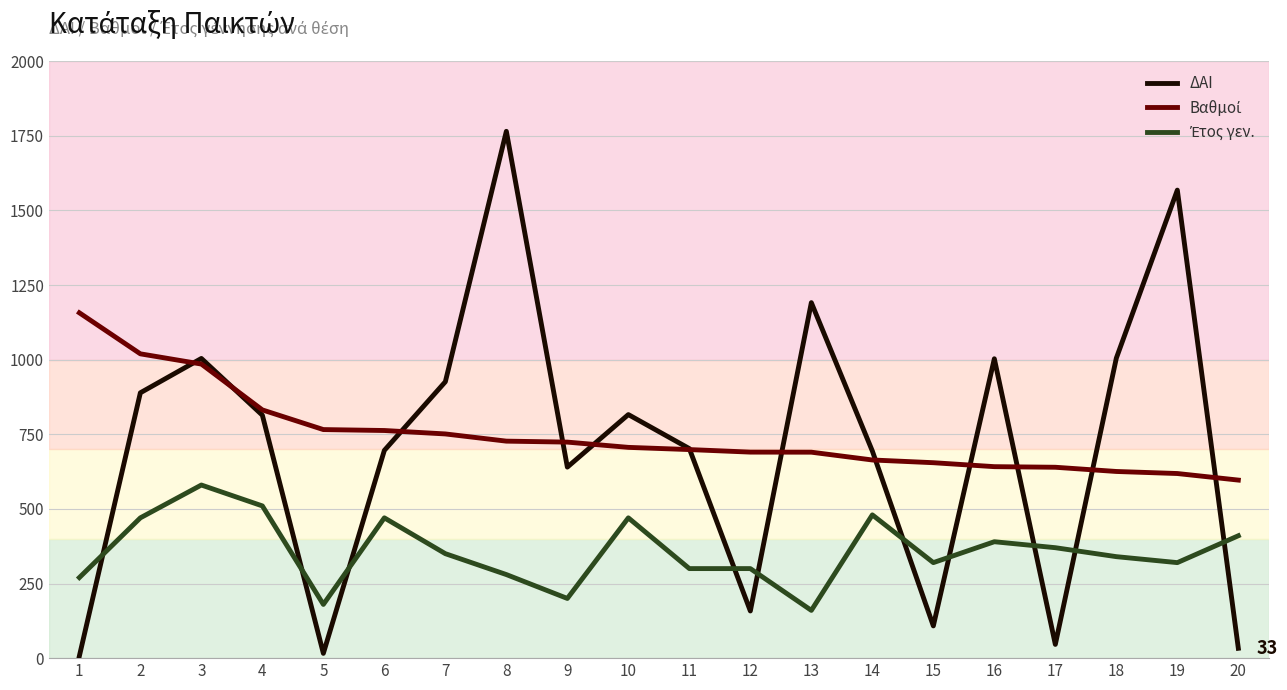

Which series has the largest range (max minus min)?

ΔΑΙ